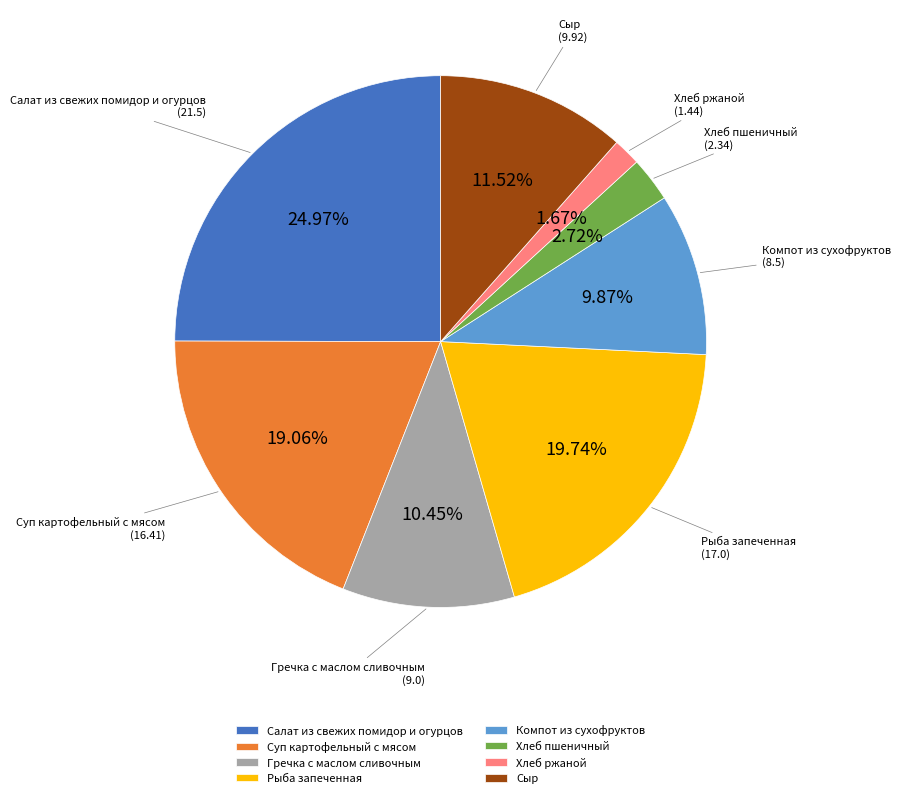

Approximately how many times larger is the value at Сыр compared to Гречка с маслом сливочным?

1.1